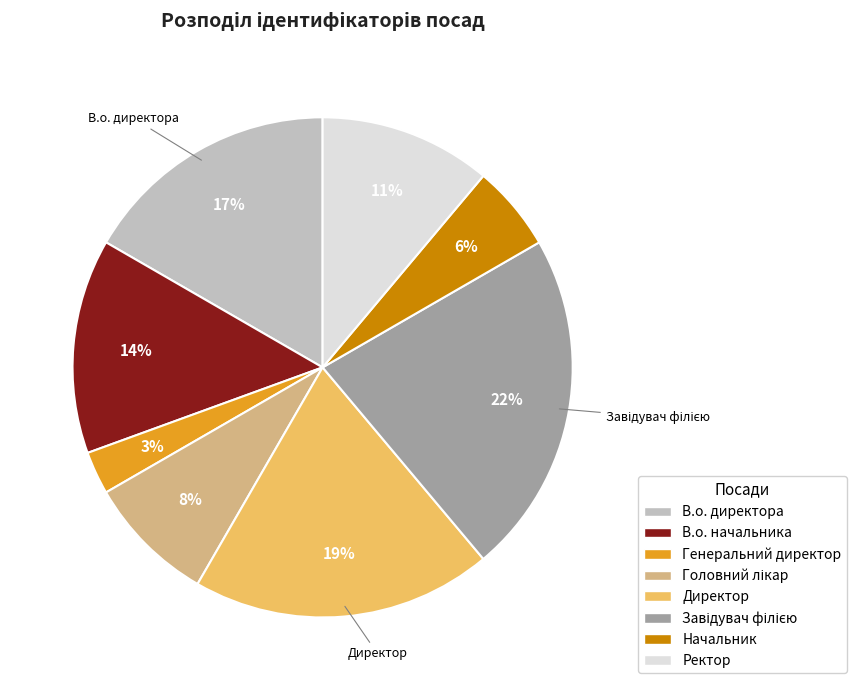

To the nearest percent, what is the average slice percentage?

12%